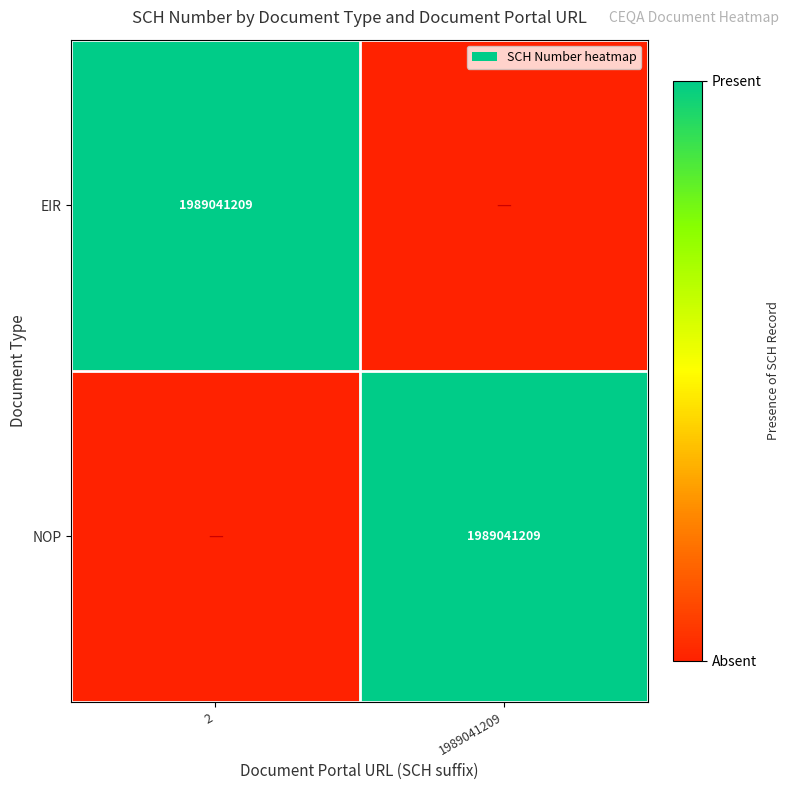

Which has a higher value, 2 or 1989041209?

2